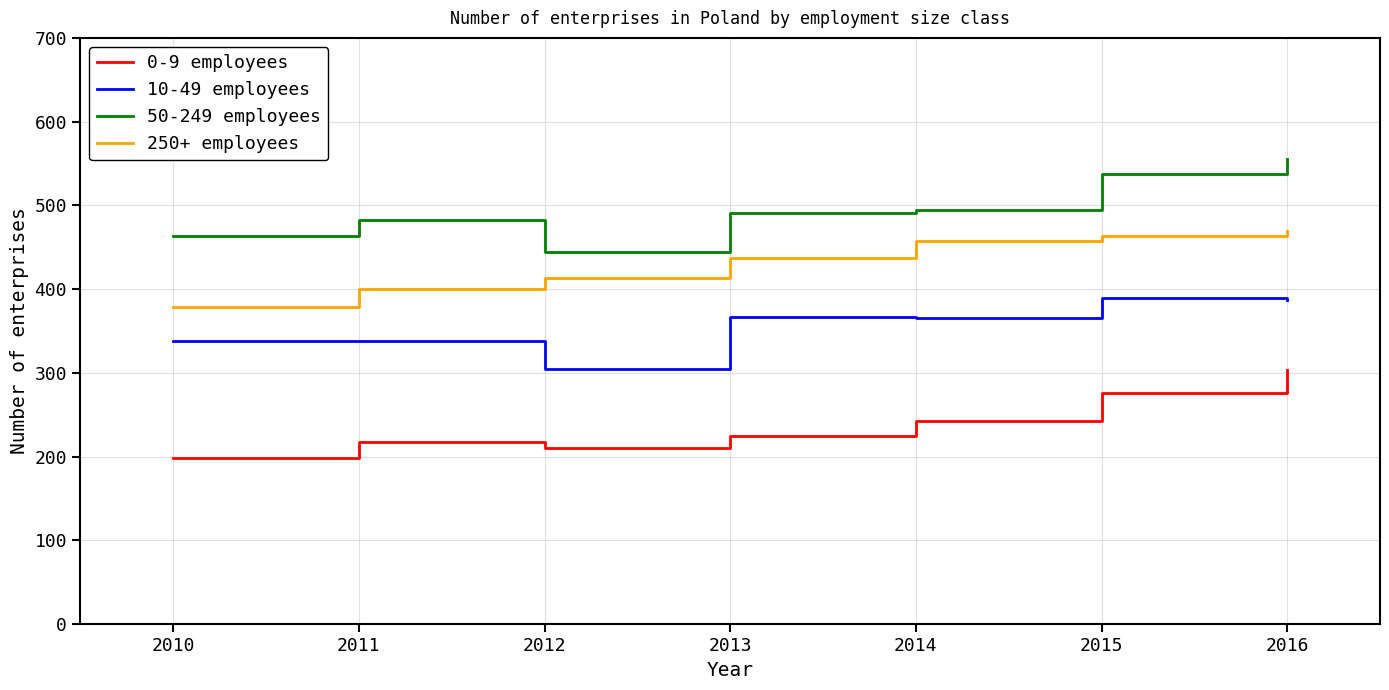

List the series in order of their peak value, lowest first.

0-9 employees, 10-49 employees, 250+ employees, 50-249 employees